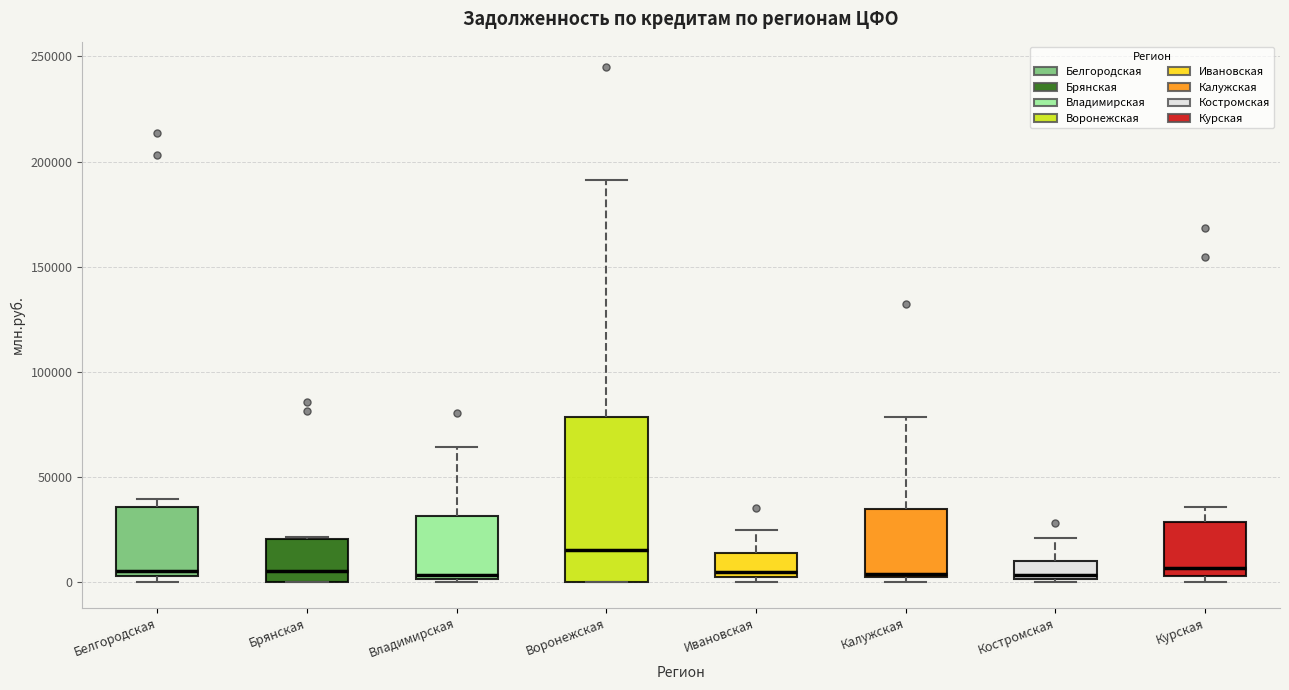

Which box's median line is the highest?

Воронежская